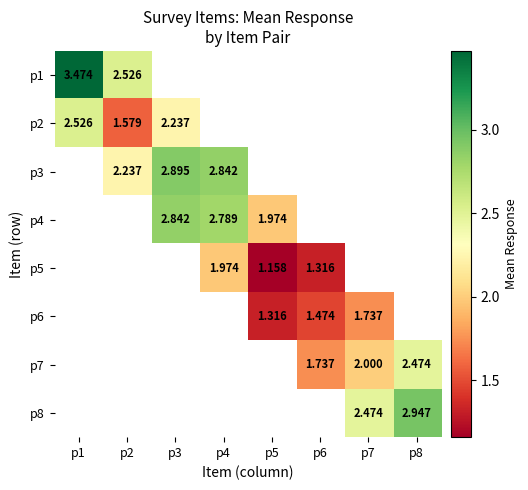

True or false: p8 has a value of 1.2 at p7.

False